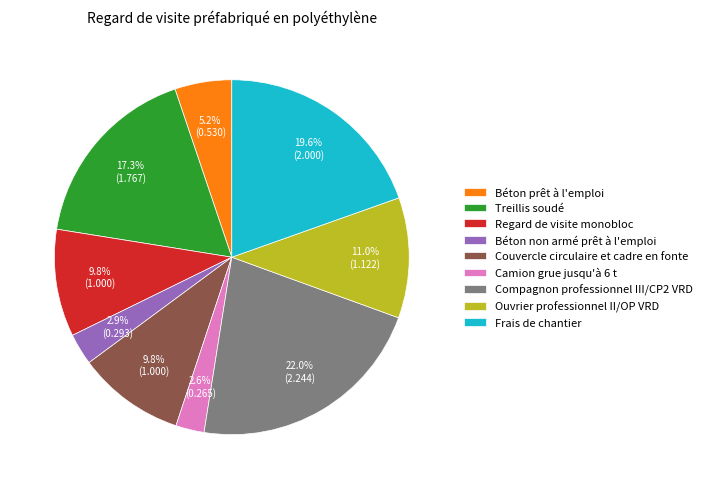

Count the number of slices in the pie.

9